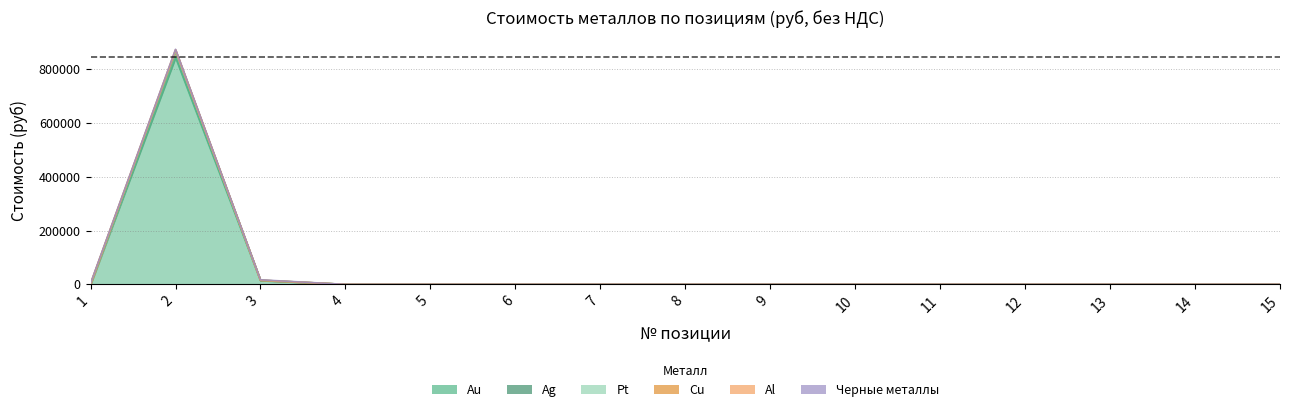

The Pt series shows -29.2 at 12. True or false?

False